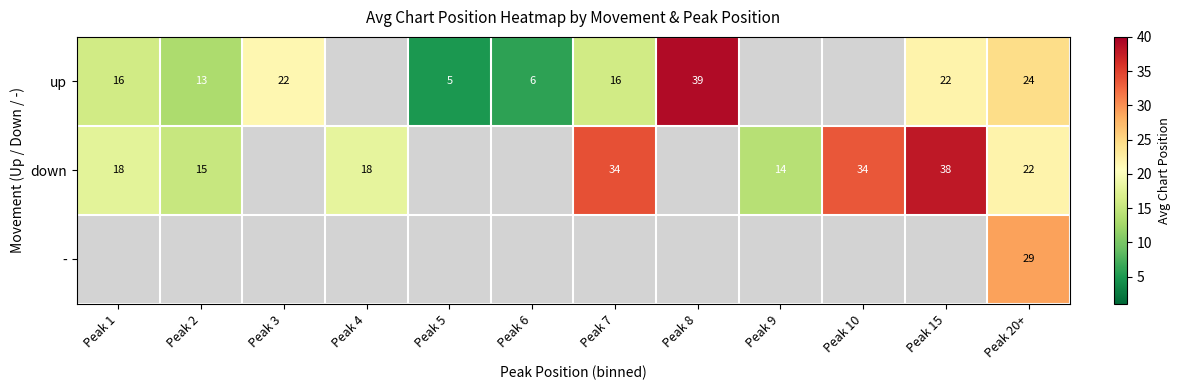

The up series shows 24 at Peak 20+. True or false?

True